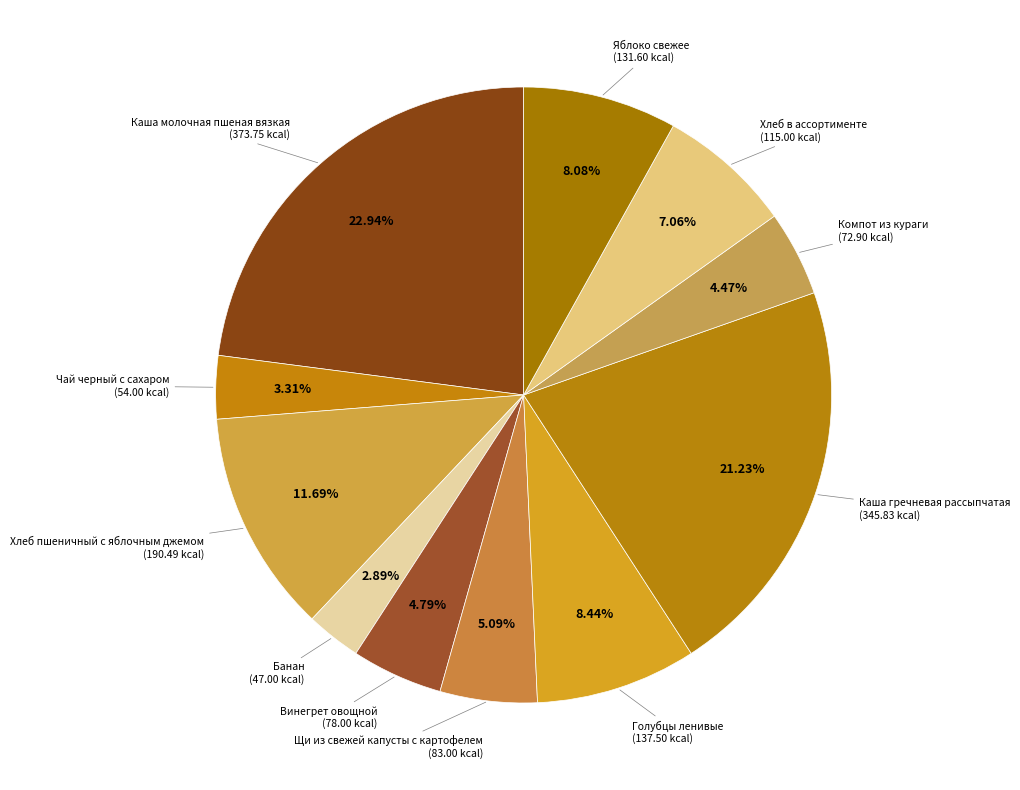

Count the number of slices in the pie.

11